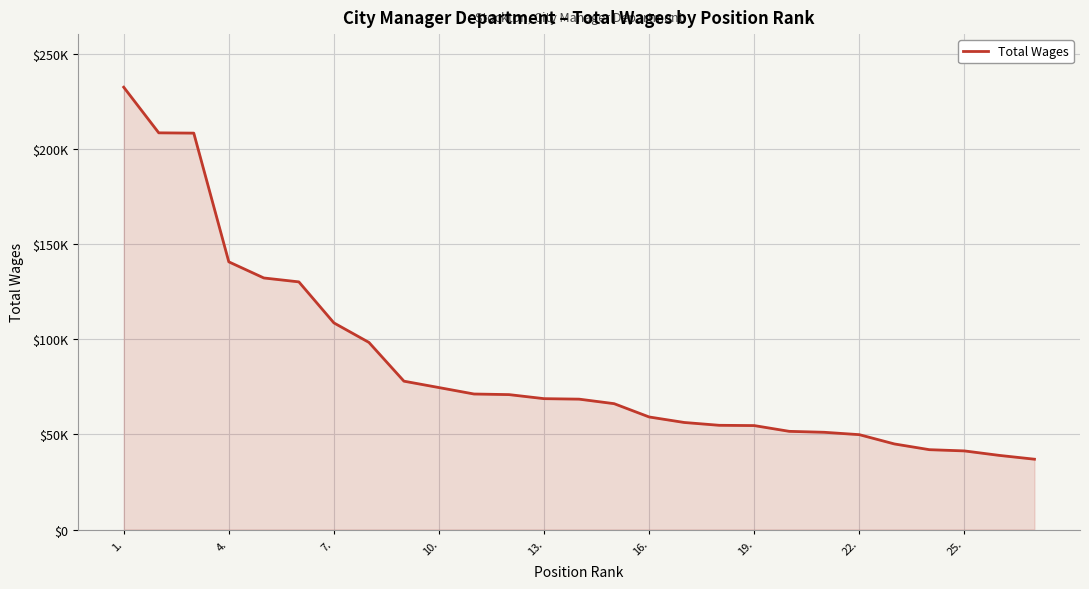

Does the chart have visible grid lines?

Yes